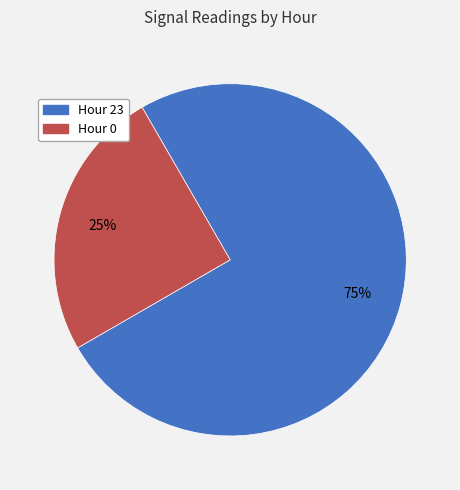

How many slices are in this pie chart?

2